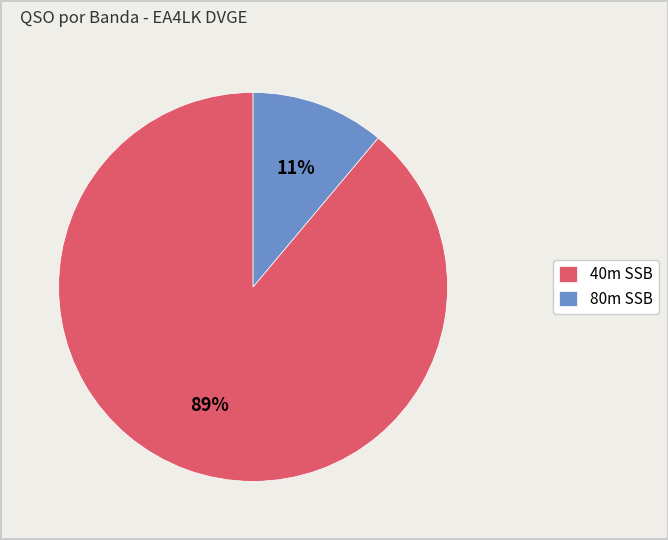

To the nearest percent, what is the difference between the largest and smallest slice percentages?

78%